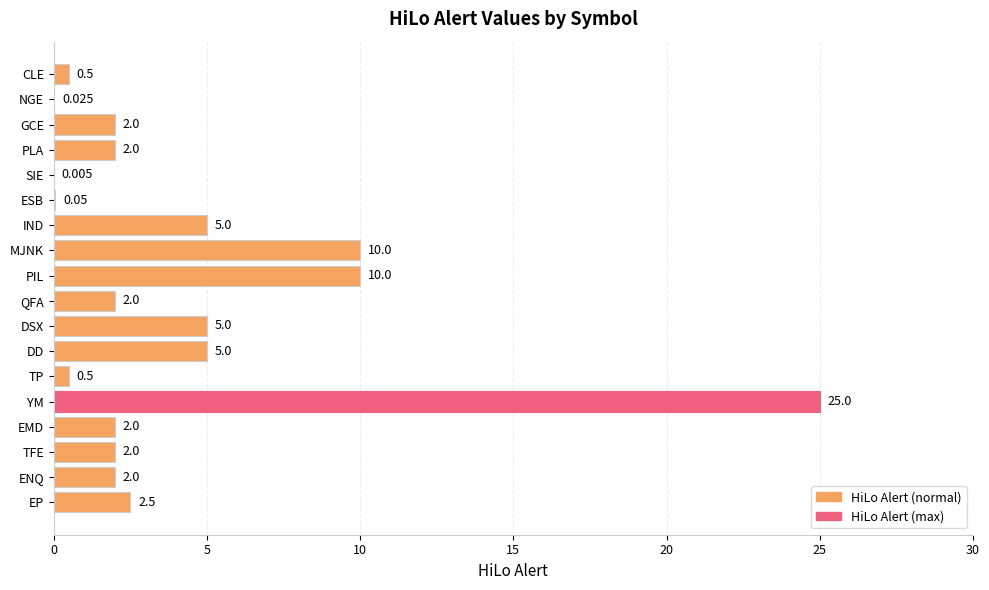

Which has a higher value, SIE or QFA?

QFA